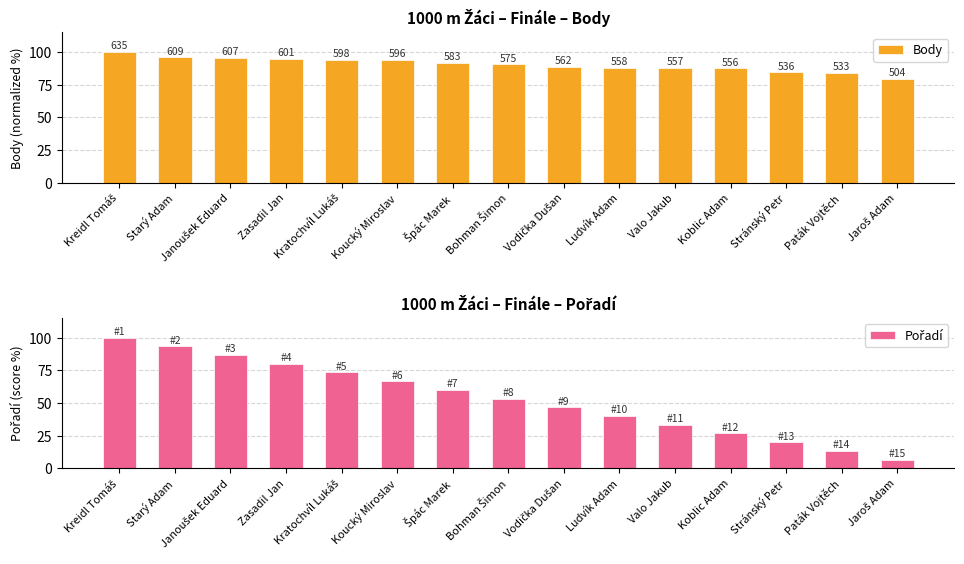

What are all the series names shown in the legend?

Body, Pořadí